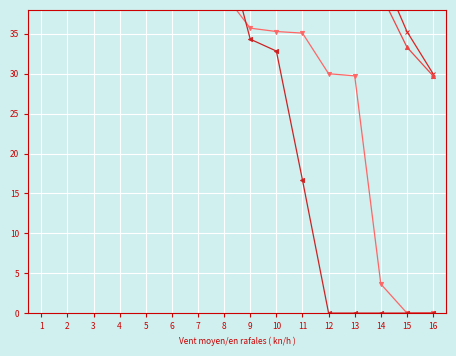

Where does the KP I series first go above 40?

1